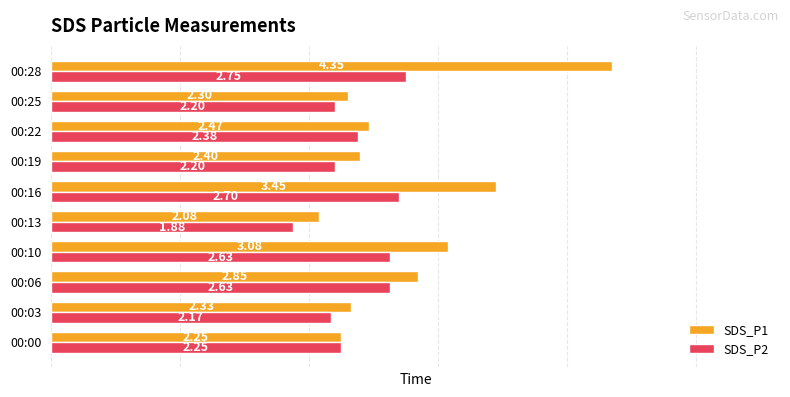

What is the difference between the SDS_P2 values at 00:10 and 00:19?

0.4